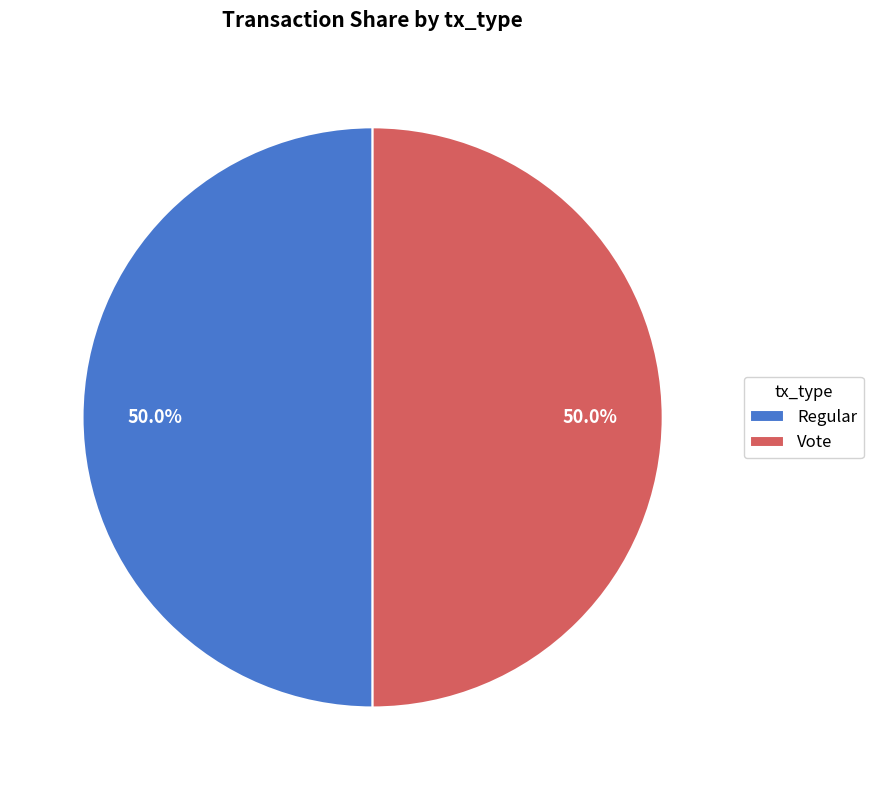

What percentage is NOT represented by Regular?

50.0%